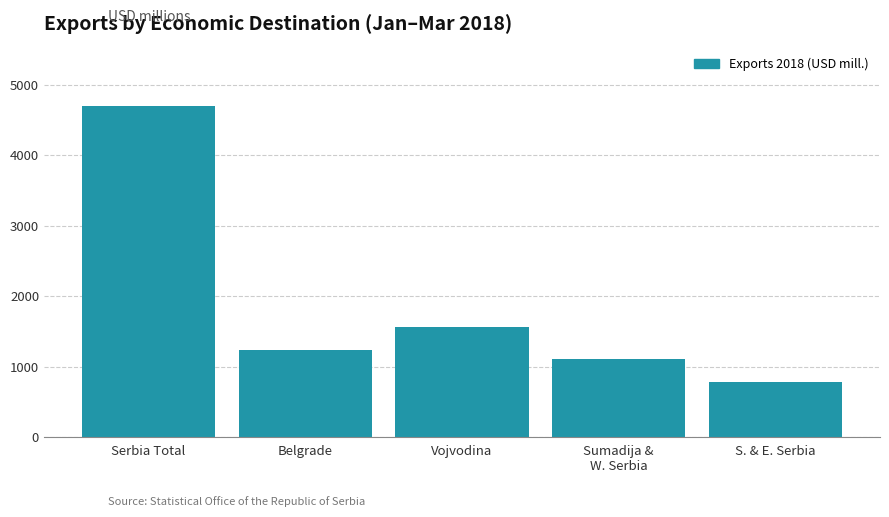

Reading left to right, list all the values displayed in this chart.

4695.3	1241.3	1569.7	1105.2	776.1